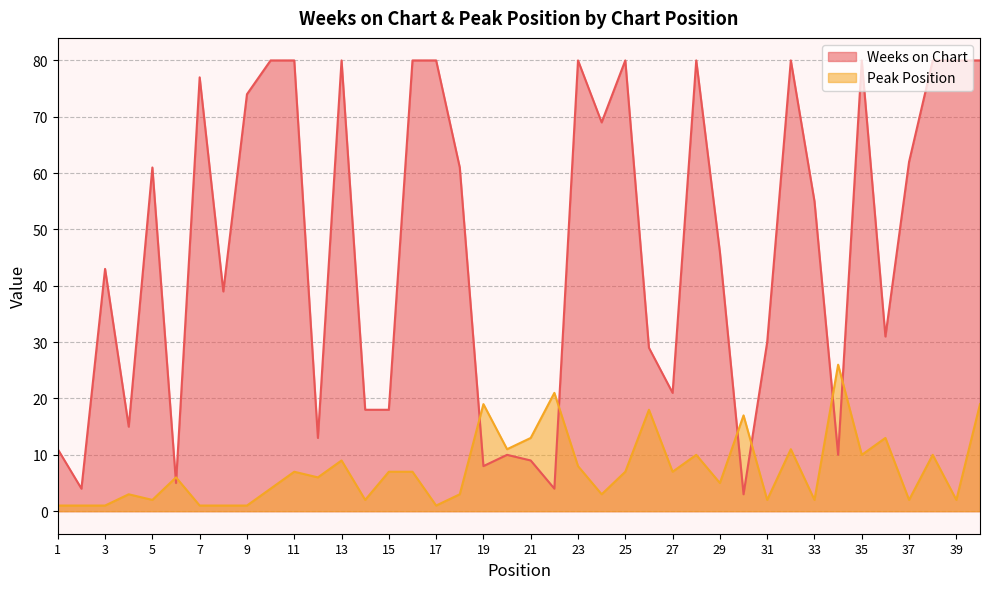

How many lines are shown in the chart?

2